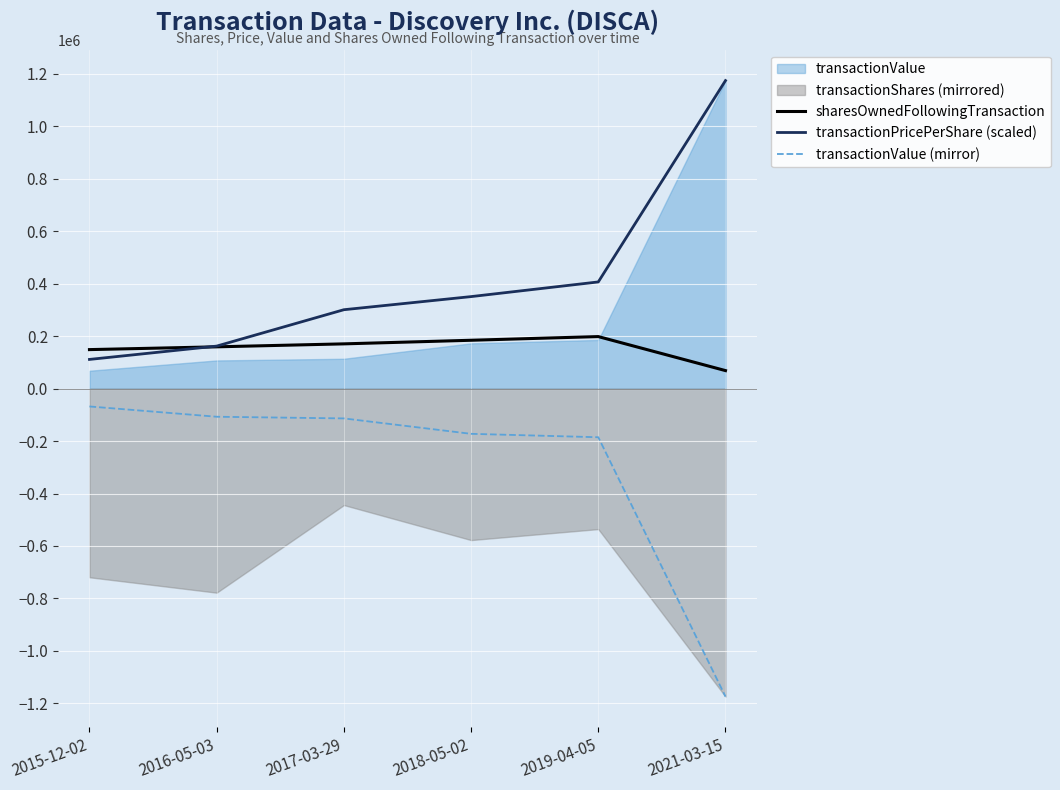

What is the maximum value for sharesOwnedFollowingTransaction?

198278.0